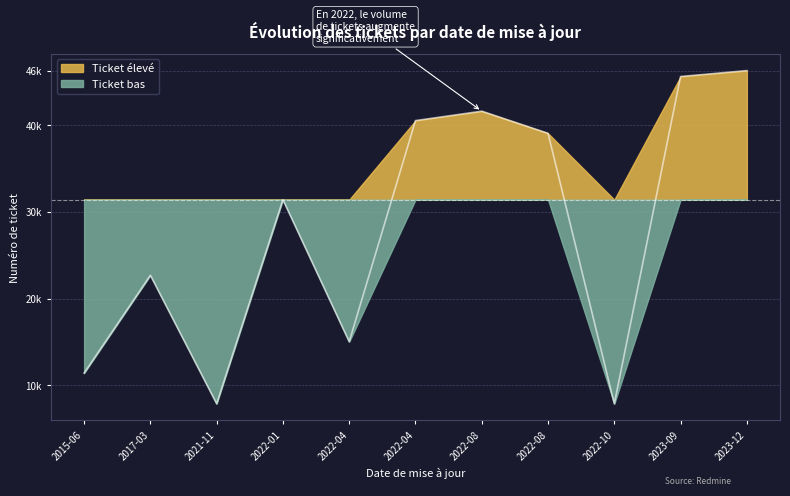

What are all the series names shown in the legend?

Ticket élevé, Ticket bas